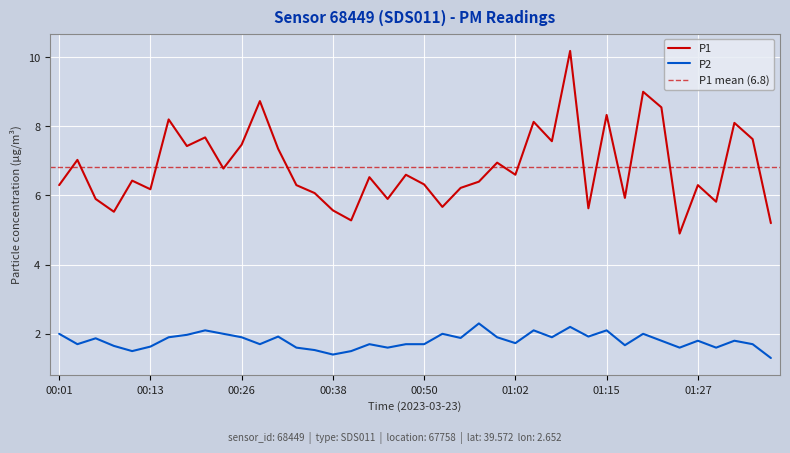

How many interior local valleys does the P1 series have?

13